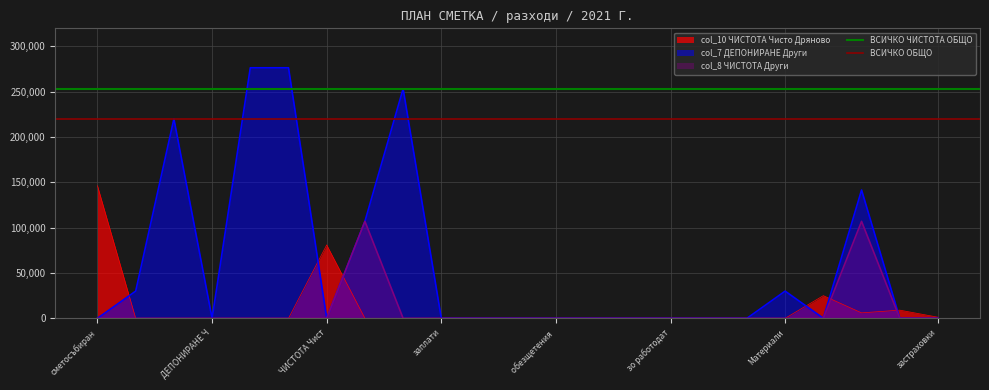

The value of col_8 ЧИСТОТА Други at застраховки is 60477. True or false?

False